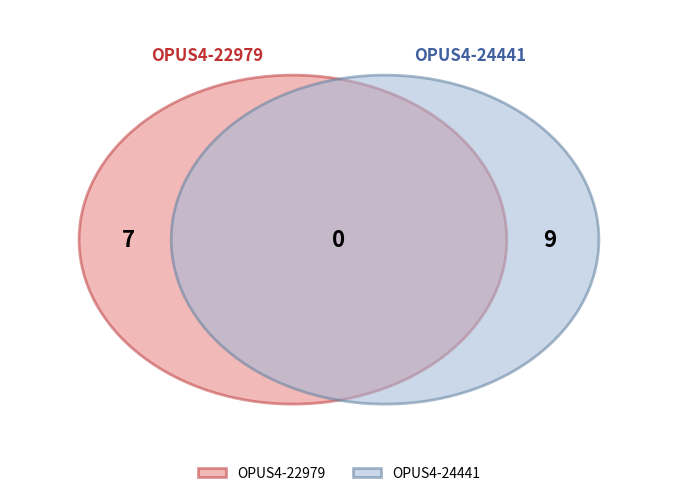

What percentage is the OPUS4-24441 slice, to the nearest percent?

56%